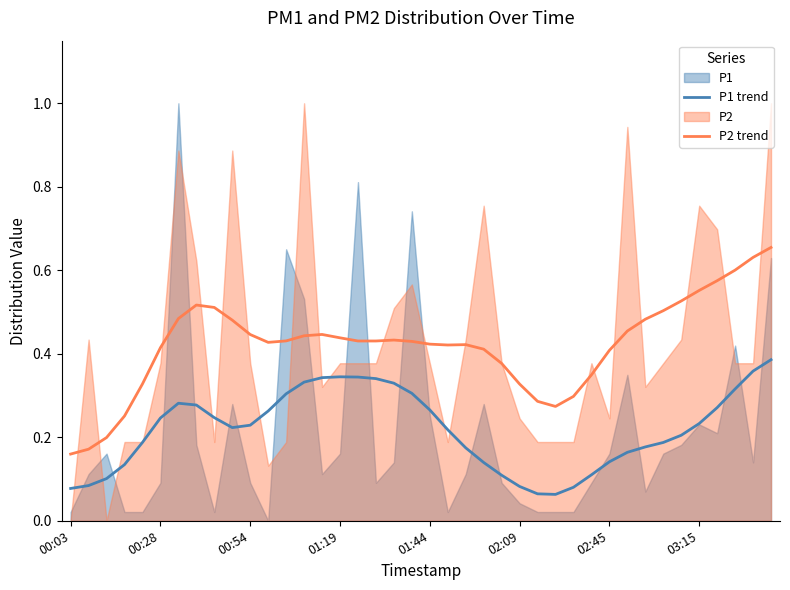

Which series has the largest total across all categories?

P2 trend